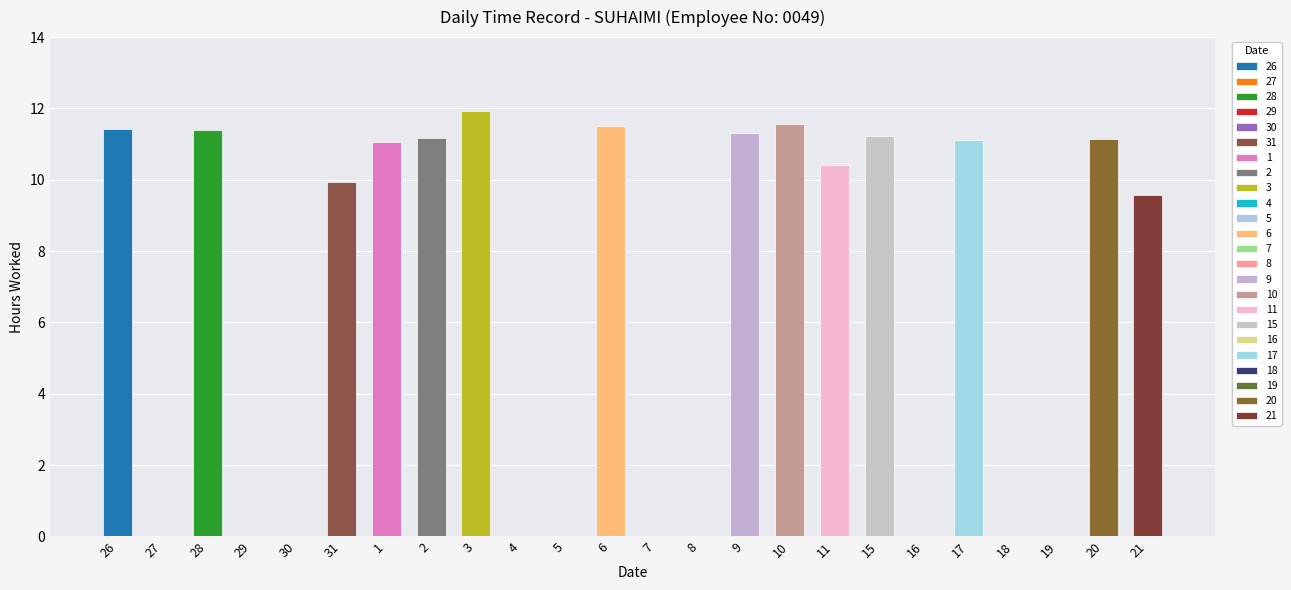

Are the bars horizontal?

No